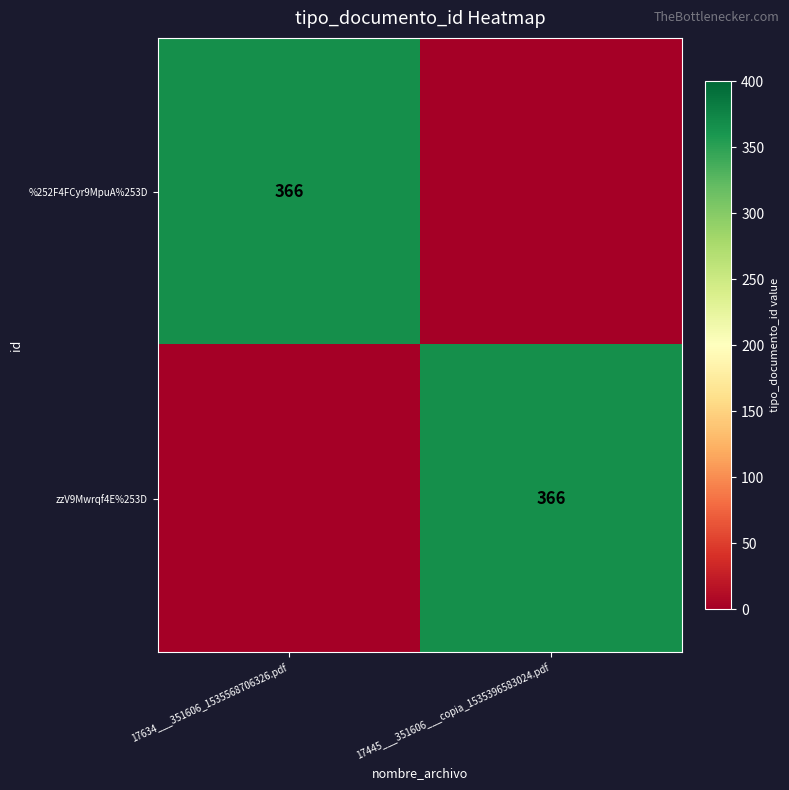

The %252F4FCyr9MpuA%253D series shows 544 at 17634___351606_1535568706326.pdf. True or false?

False